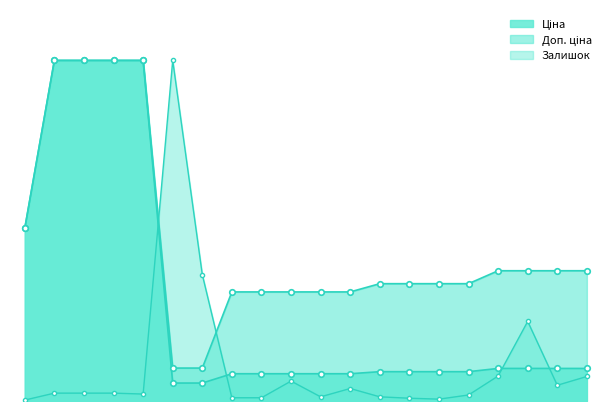

What is the difference between the highest and lowest values at 6?

3560.0